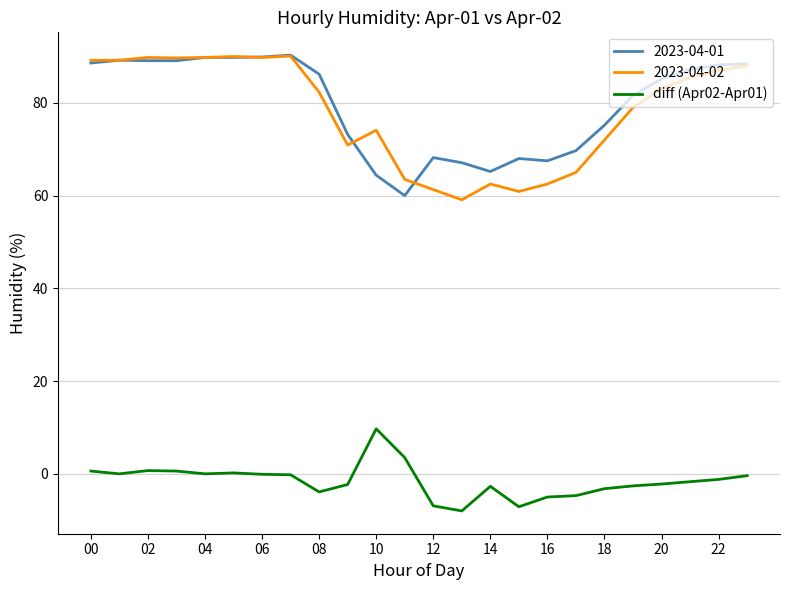

What is the greatest value displayed?

90.3